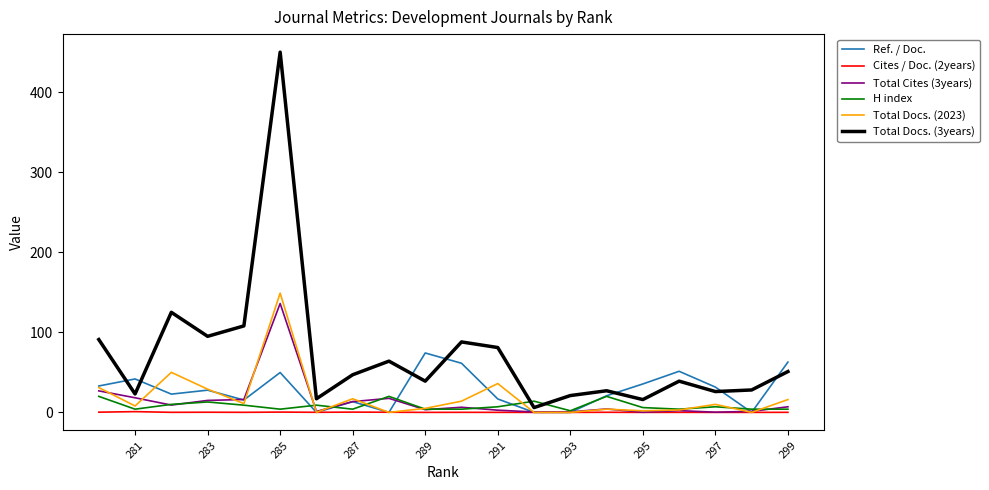

True or false: Total Cites (3years) has more than 1 points higher than both neighbors.

True